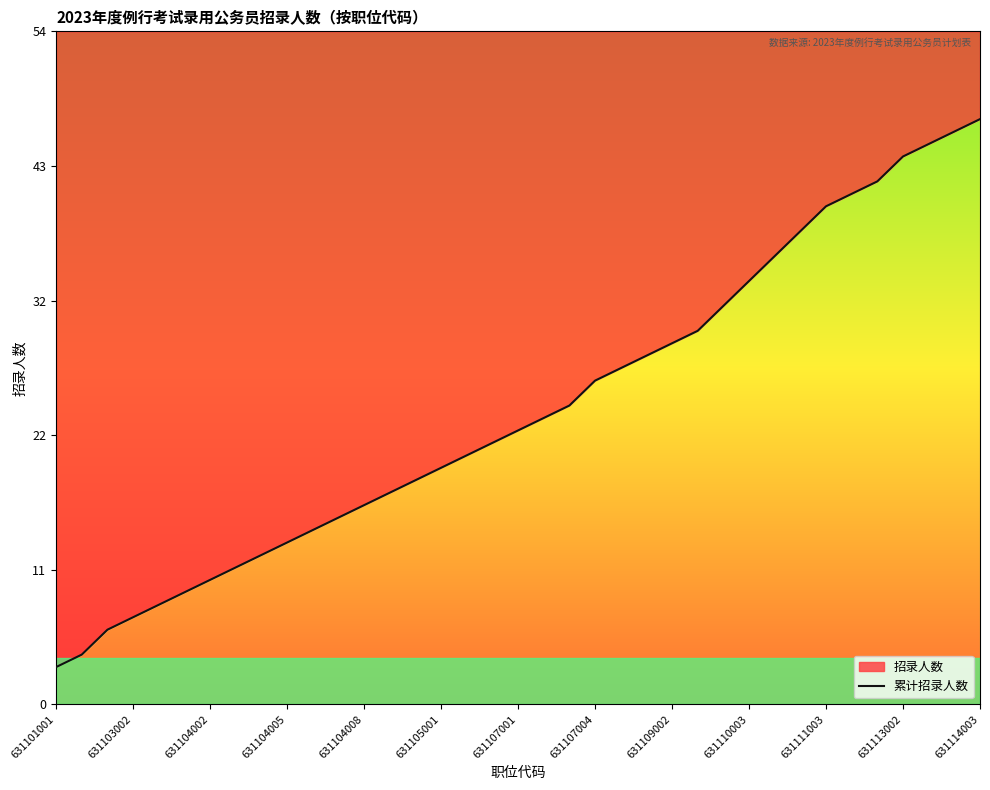

What is the ratio of the value at 19 to the value at 26?

0.7